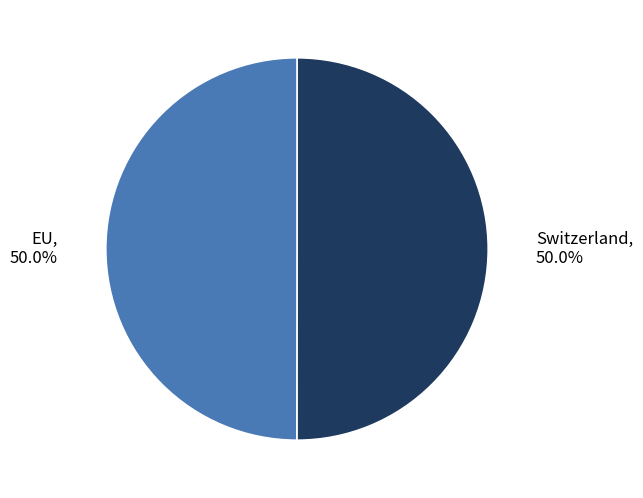

What is the ratio of the value at Switzerland to the value at EU?

1.0